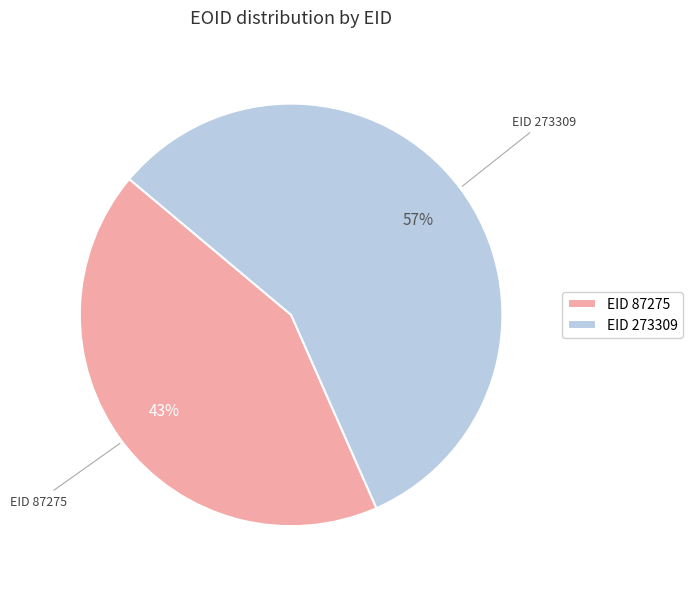

To the nearest percent, what is the combined percentage of EID 87275 and EID 273309?

100%